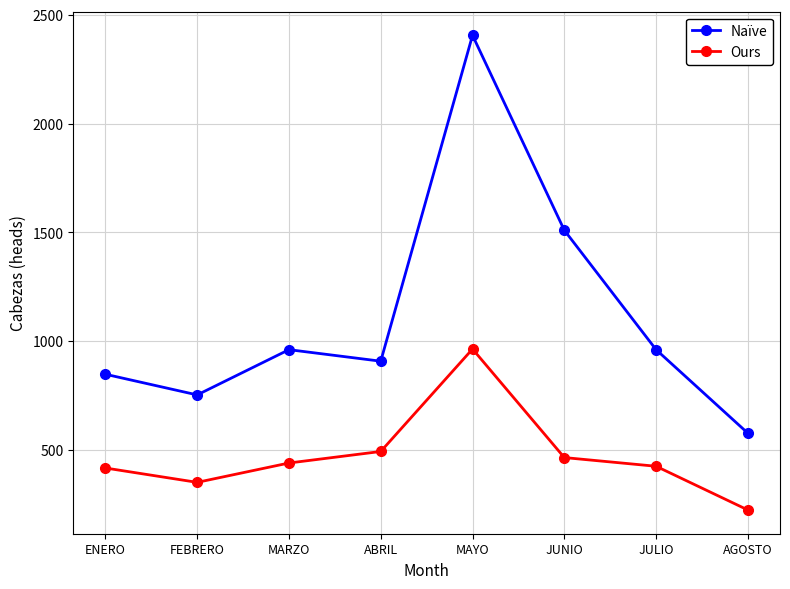

True or false: Ours has a value of 440 at MARZO.

True